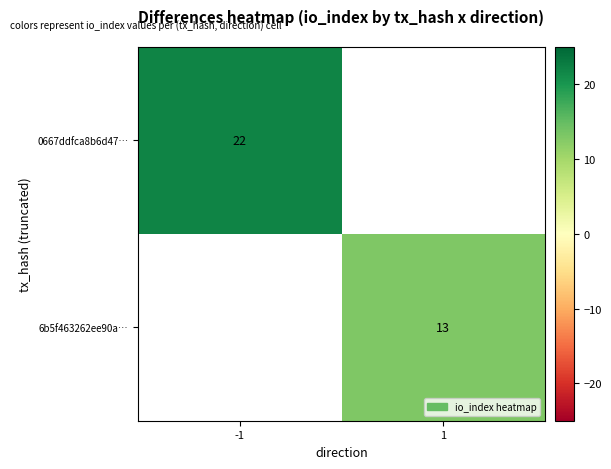

True or false: 6b5f463262ee90a… has a value of 13 at 1.

True